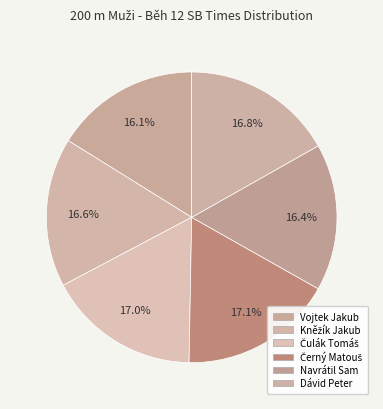

Count the number of slices in the pie.

6